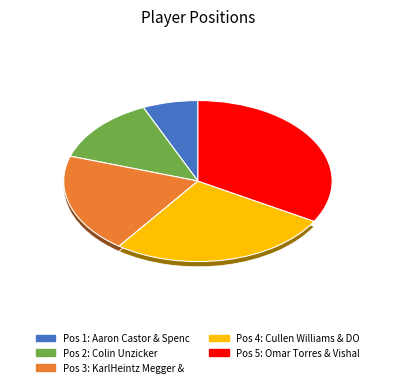

Is there any slice that represents more than half of the pie?

No